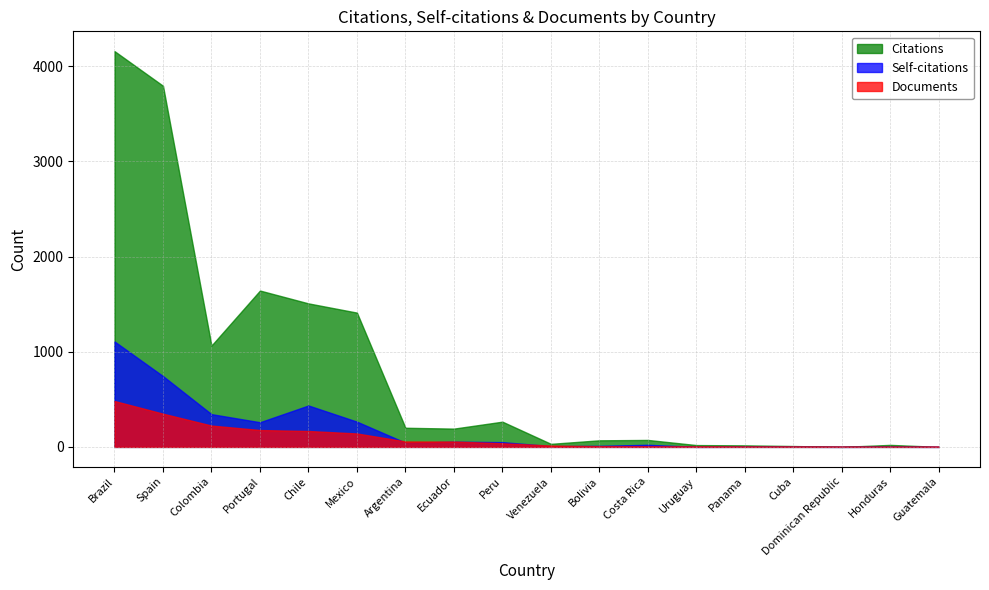

Is the value of Self-citations at Ecuador greater than the value of Citations at Dominican Republic?

Yes